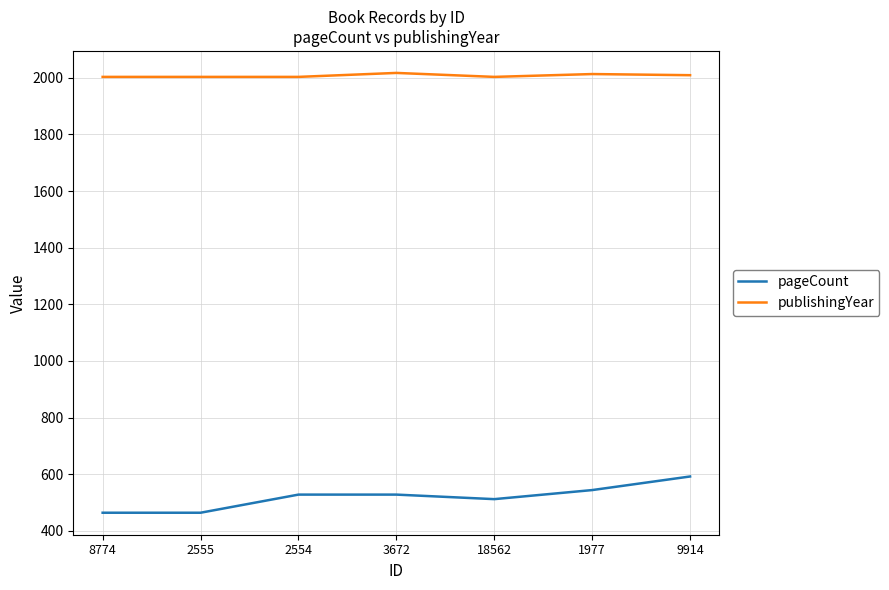

Which series has the widest spread of values?

pageCount